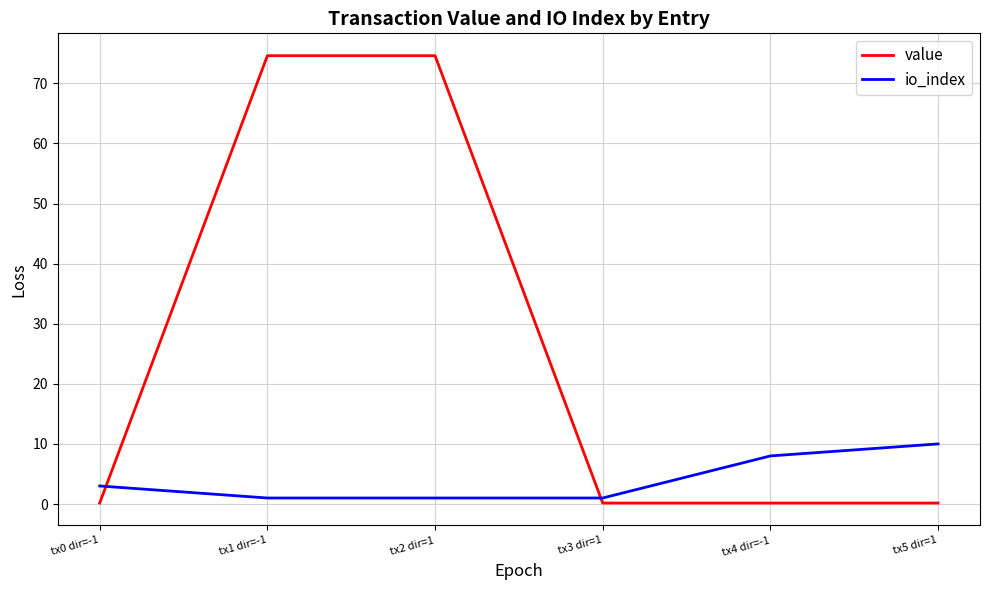

Is this an area chart (filled region under the line)?

No